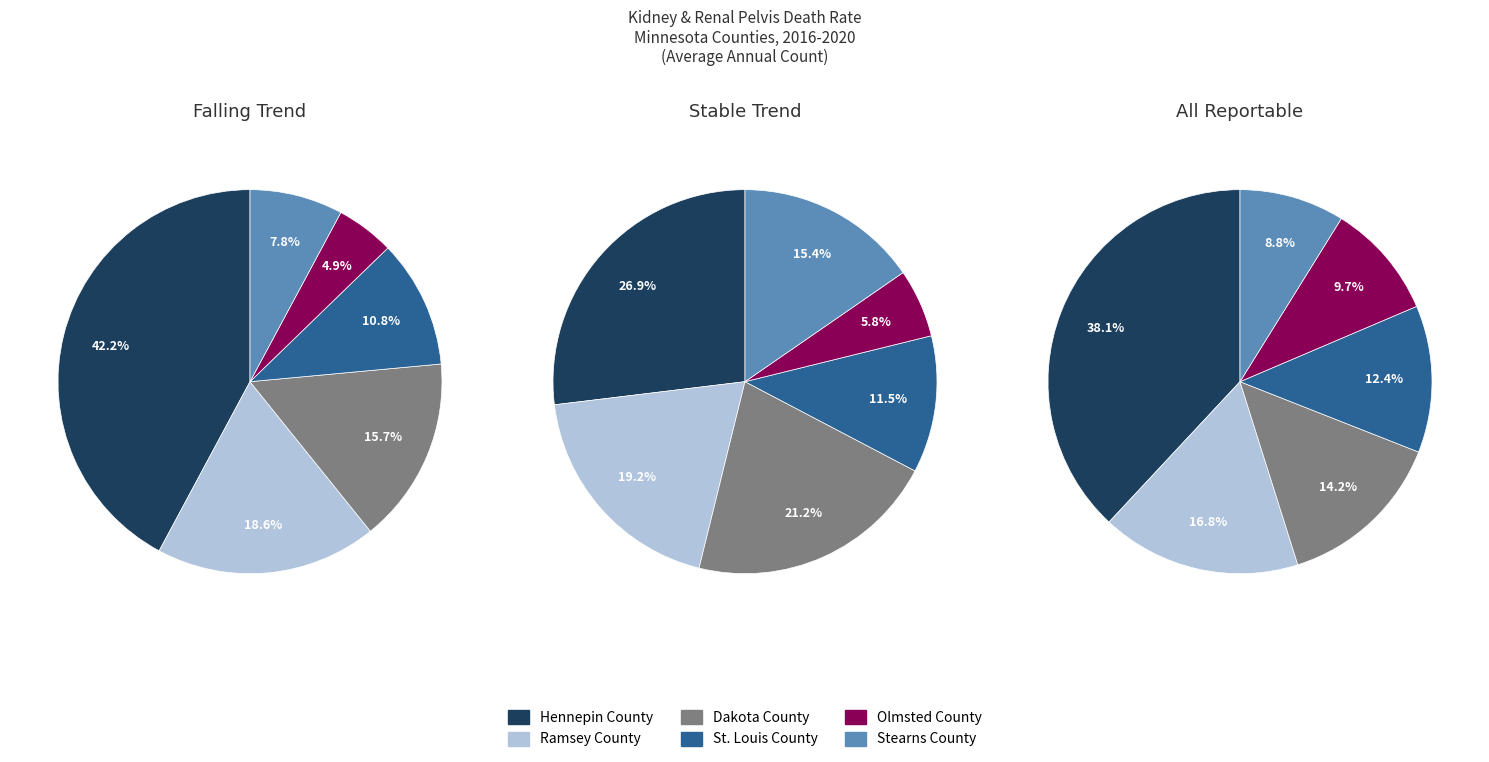

Count the number of slices in the pie.

6